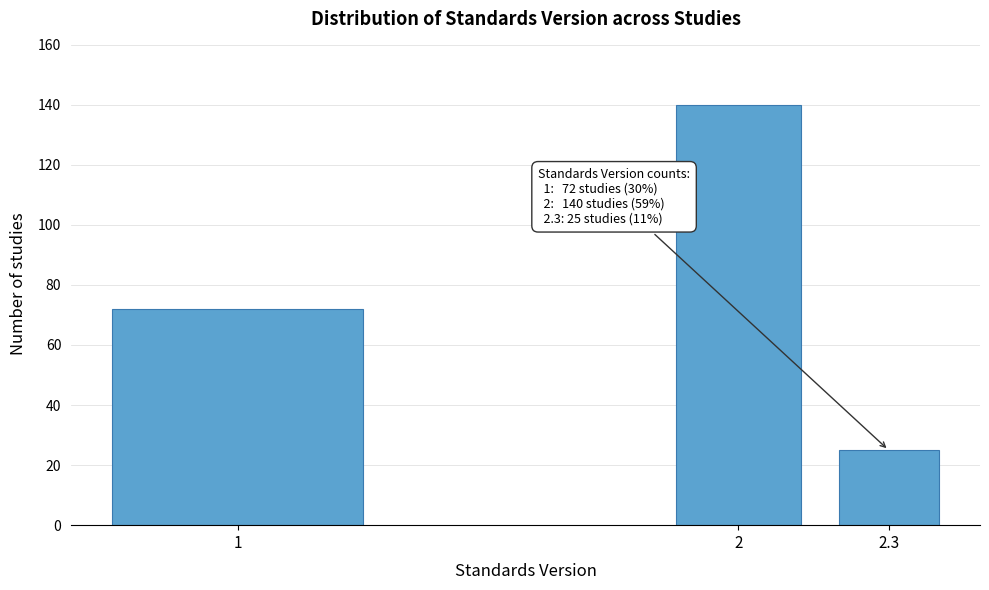

Reading left to right, list all the values displayed in this chart.

72	140	25